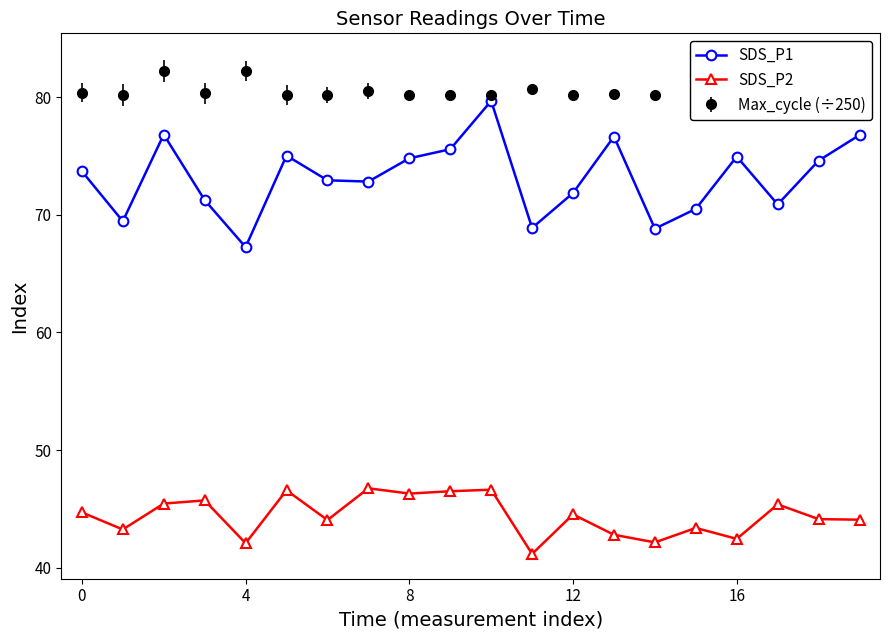

True or false: SDS_P2 and SDS_P1 cross at least once.

False